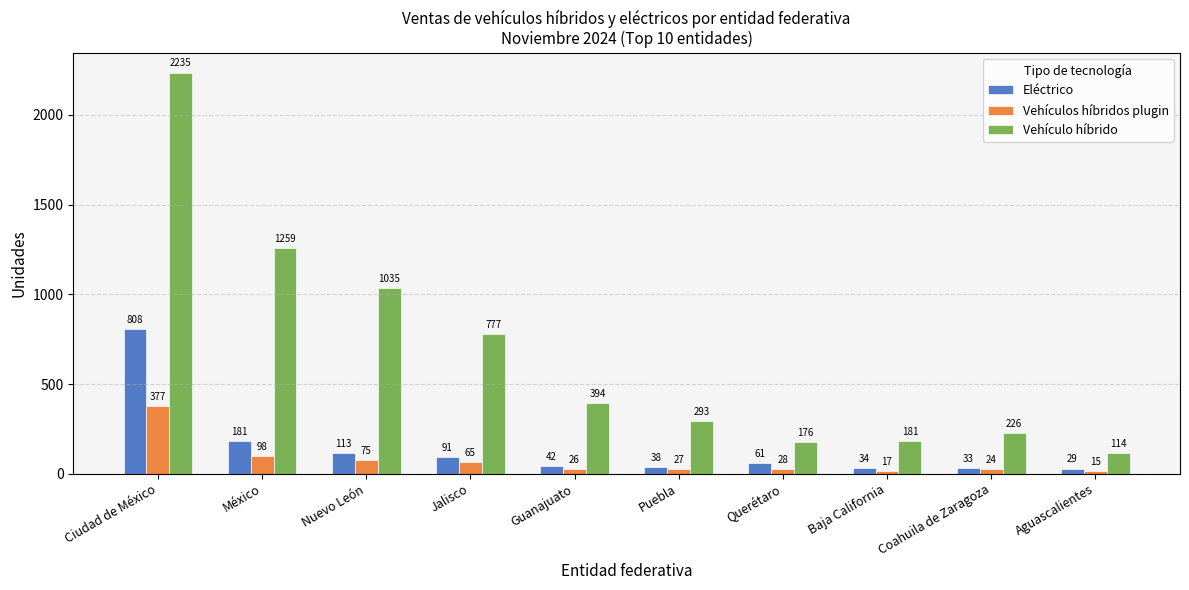

What is the difference between the second highest and minimum values in the Vehículos híbridos plugin series?

83